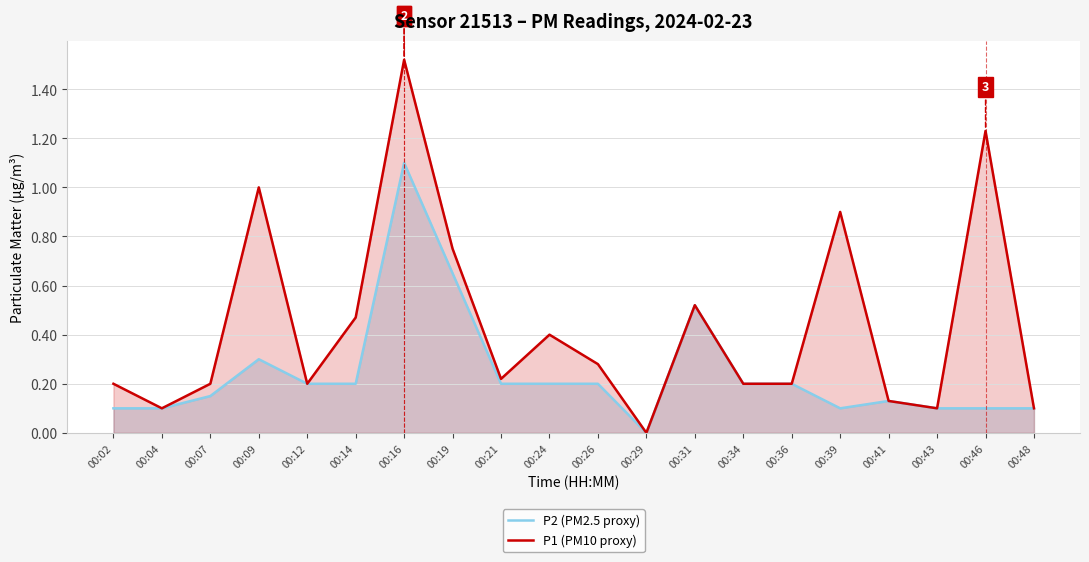

In P1 (PM10 proxy), how many points are lower than both neighbors (excluding endpoints)?

5